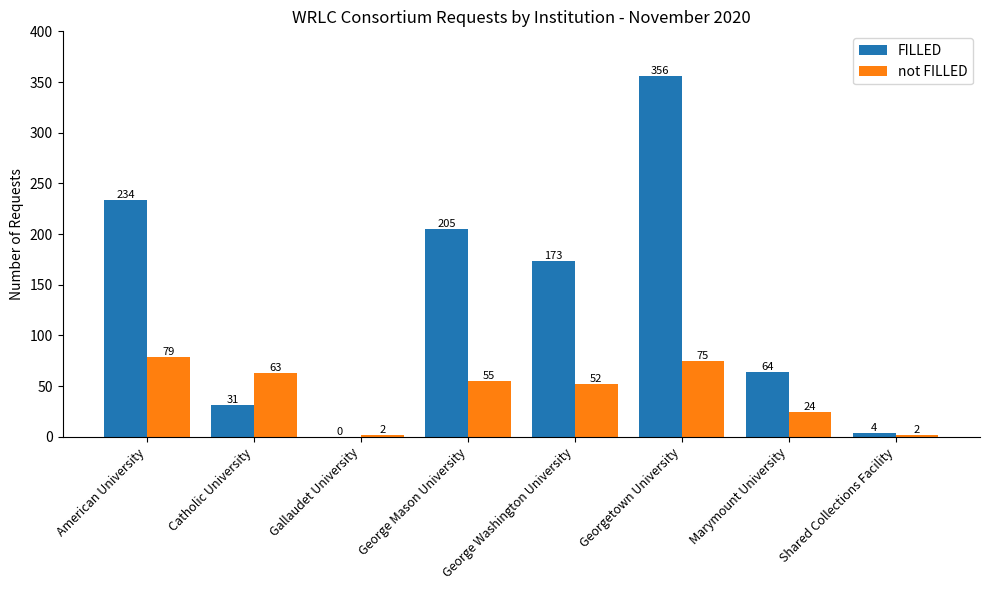

What is the sum of the FILLED values at George Washington University and Georgetown University?

529